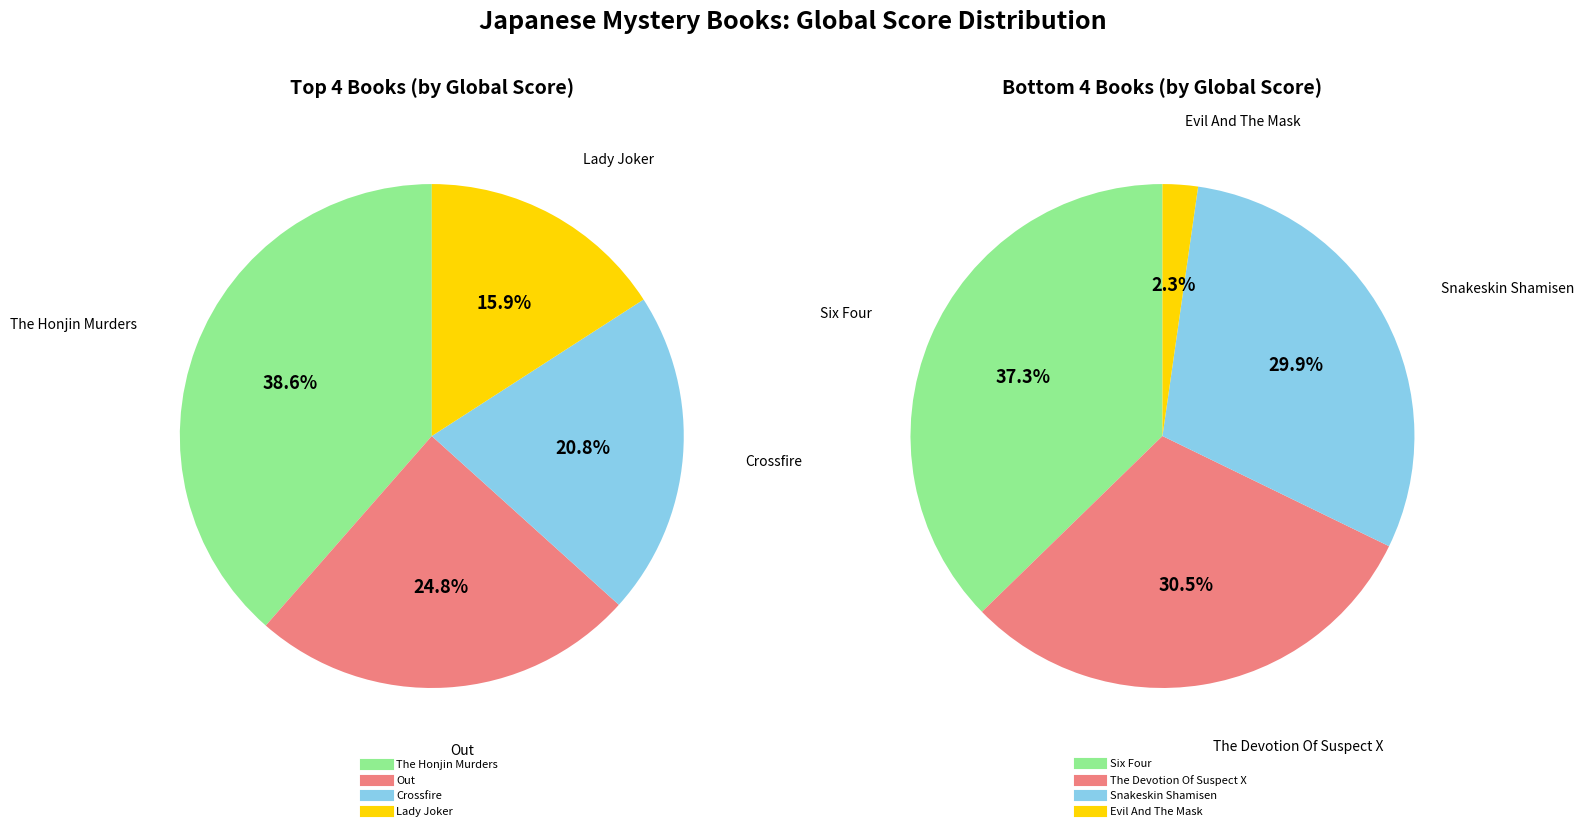

Is Six Four the majority of the pie?

No